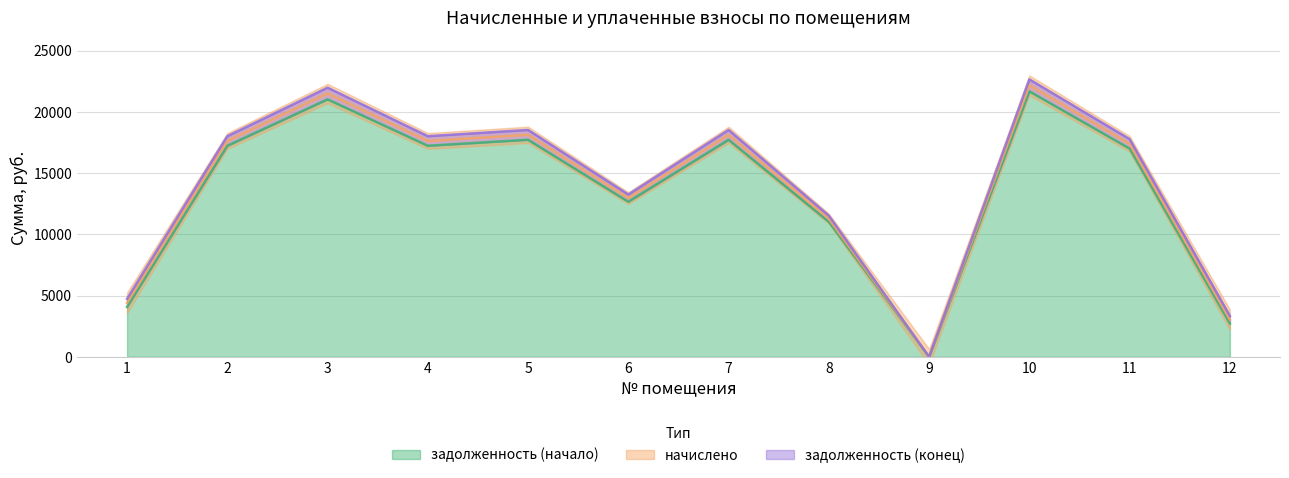

What is the maximum value for задолженность (начало)?

21686.2